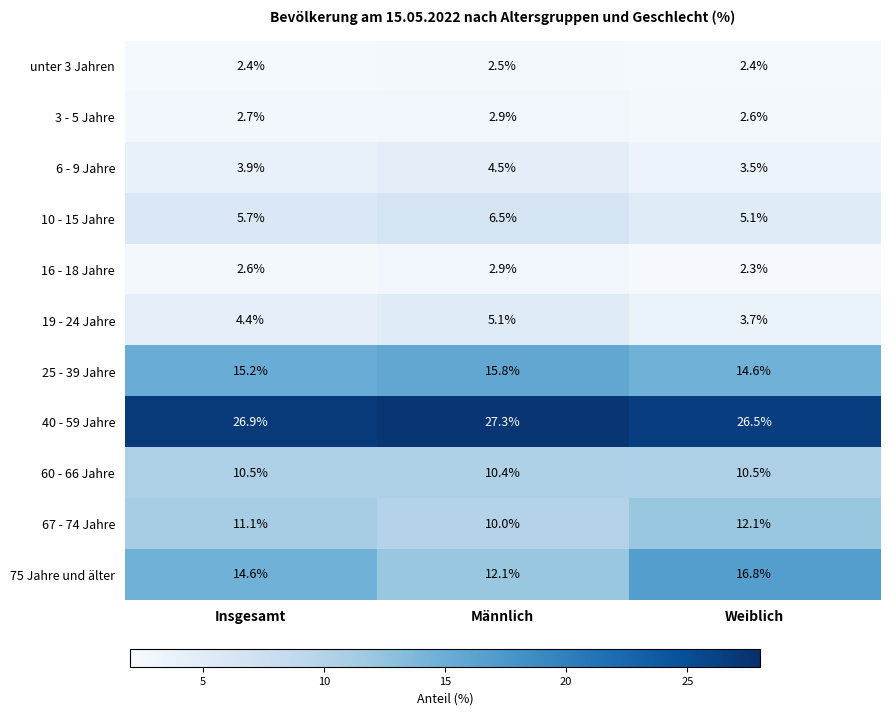

Which series has the widest spread of values?

75 Jahre und älter